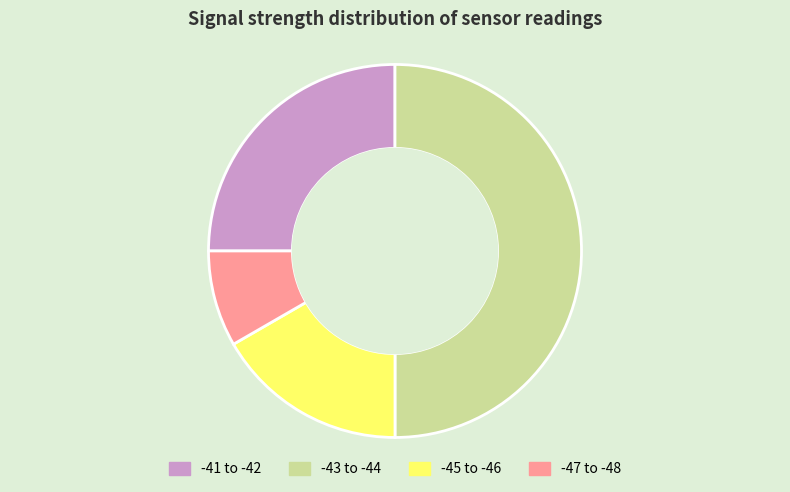

How many slices are in this pie chart?

4